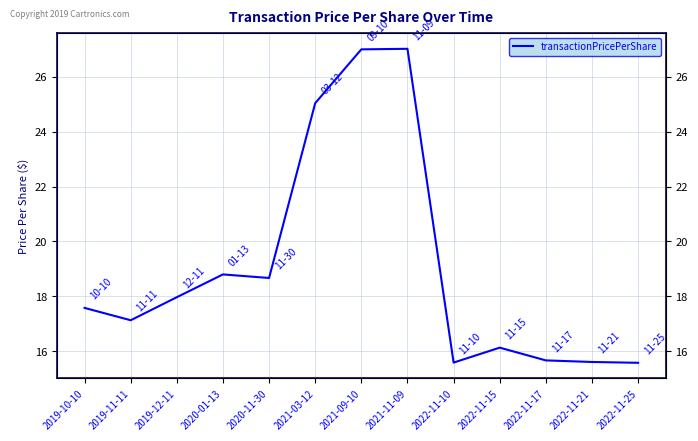

Where does the data first go above 17?

2019-10-10